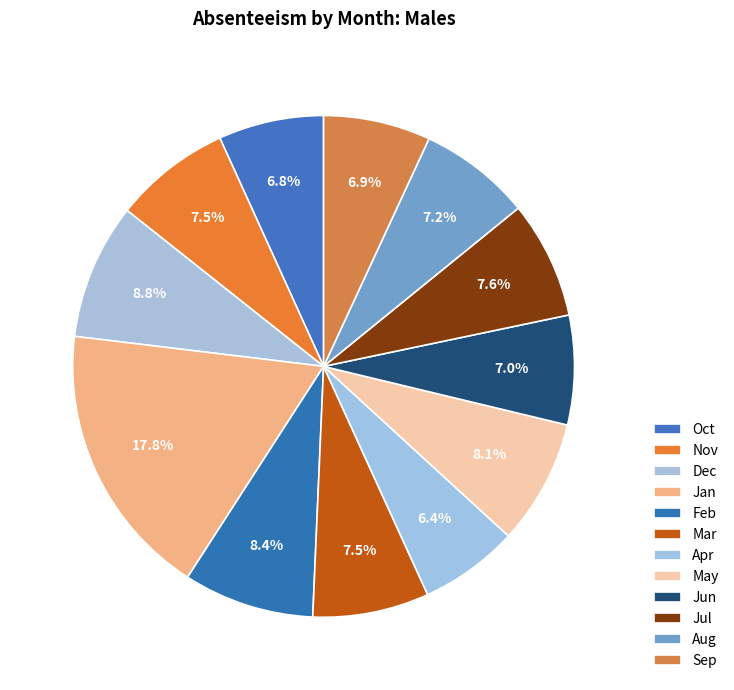

Which category has the biggest portion of the pie?

Jan